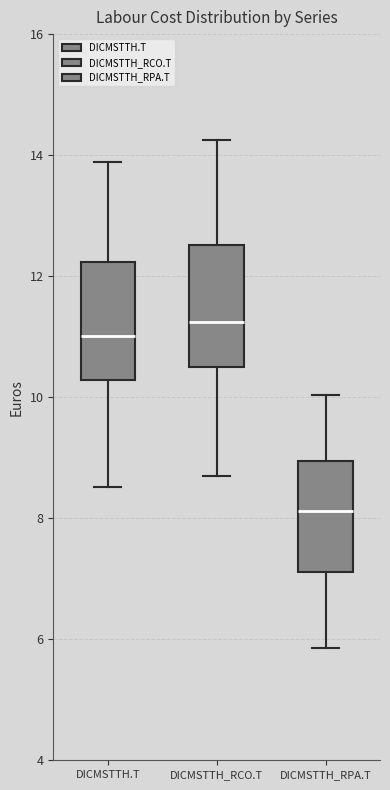

Which box has the highest median line?

DICMSTTH_RCO.T